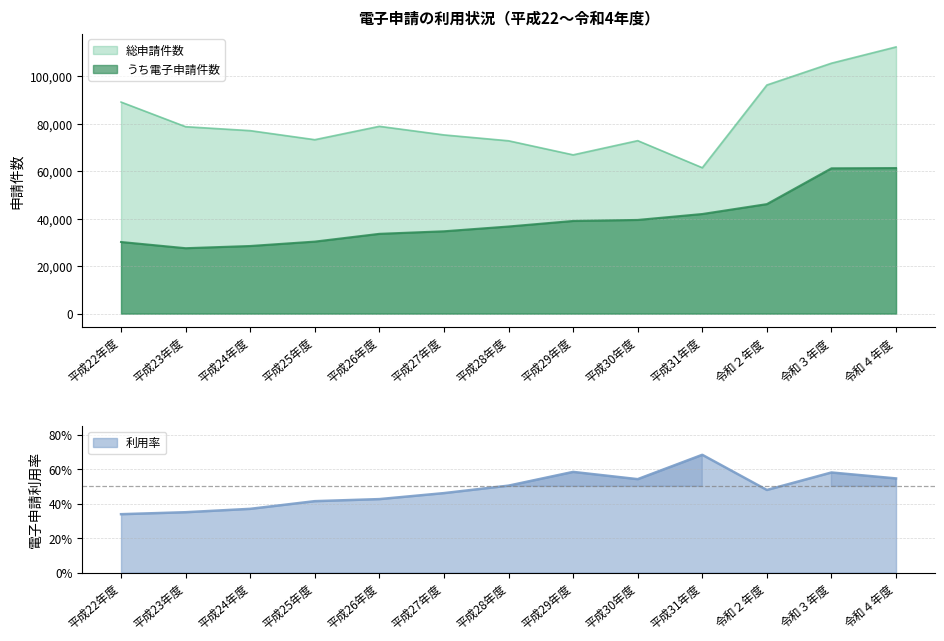

What is the difference between the second highest and second lowest values in the 総申請件数 series?

38636.0